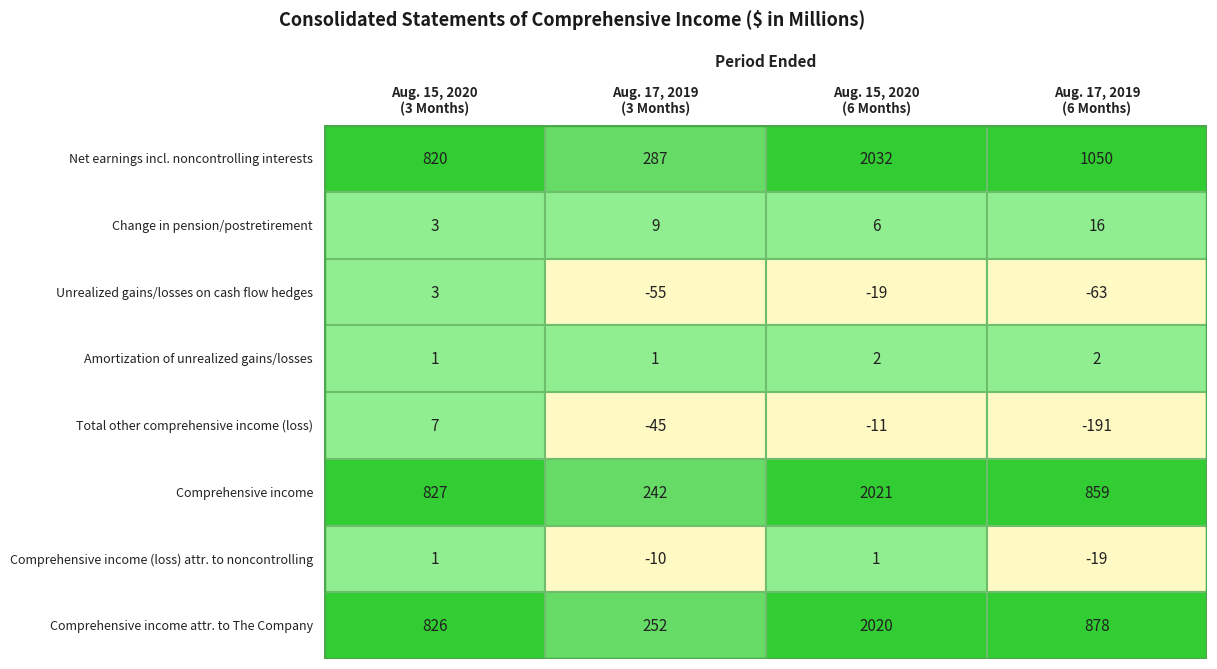

What is the average value of the Aug. 17, 2019
(6 Months) series?

316